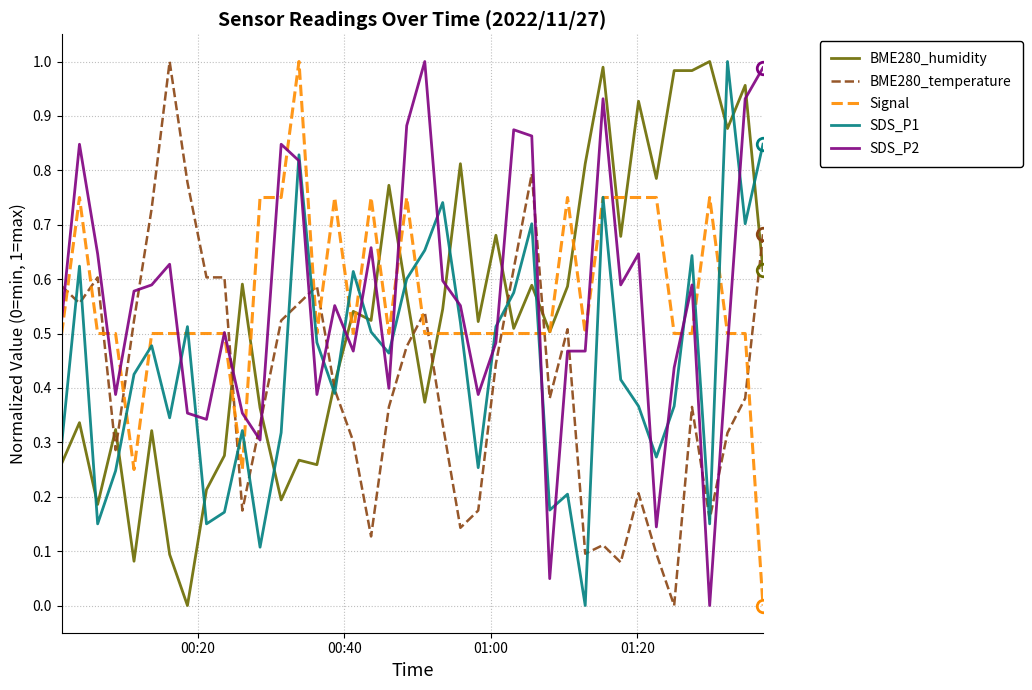

True or false: Signal and BME280_temperature intersect in this chart.

True